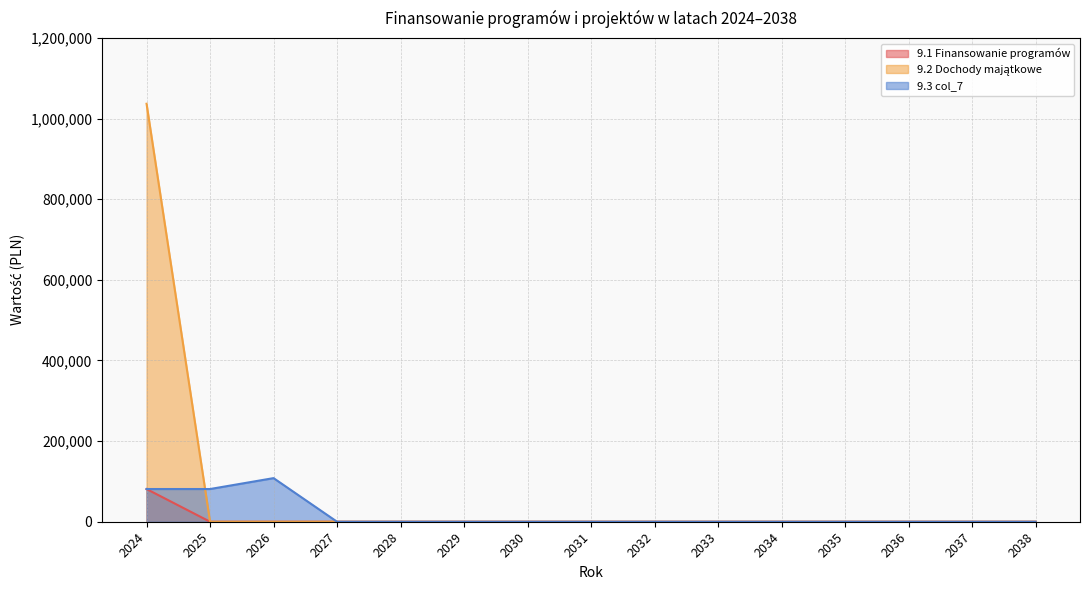

At which category is the sum across all series the highest?

2024